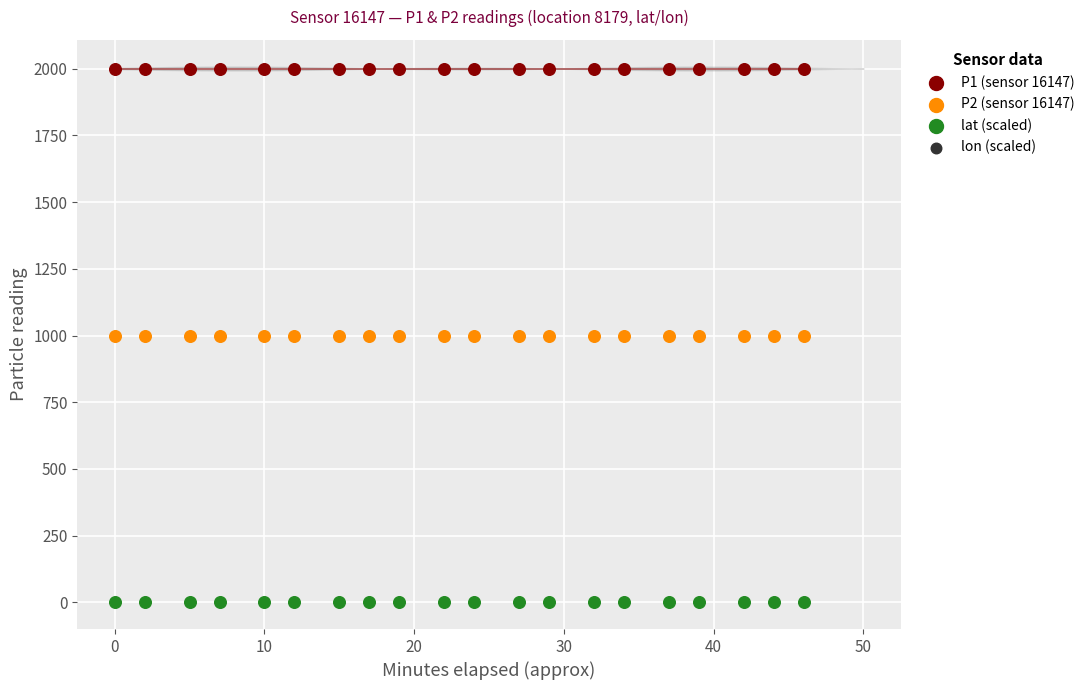

What are all the series names shown in the legend?

P1 (sensor 16147), P2 (sensor 16147), lat (scaled), lon (scaled)